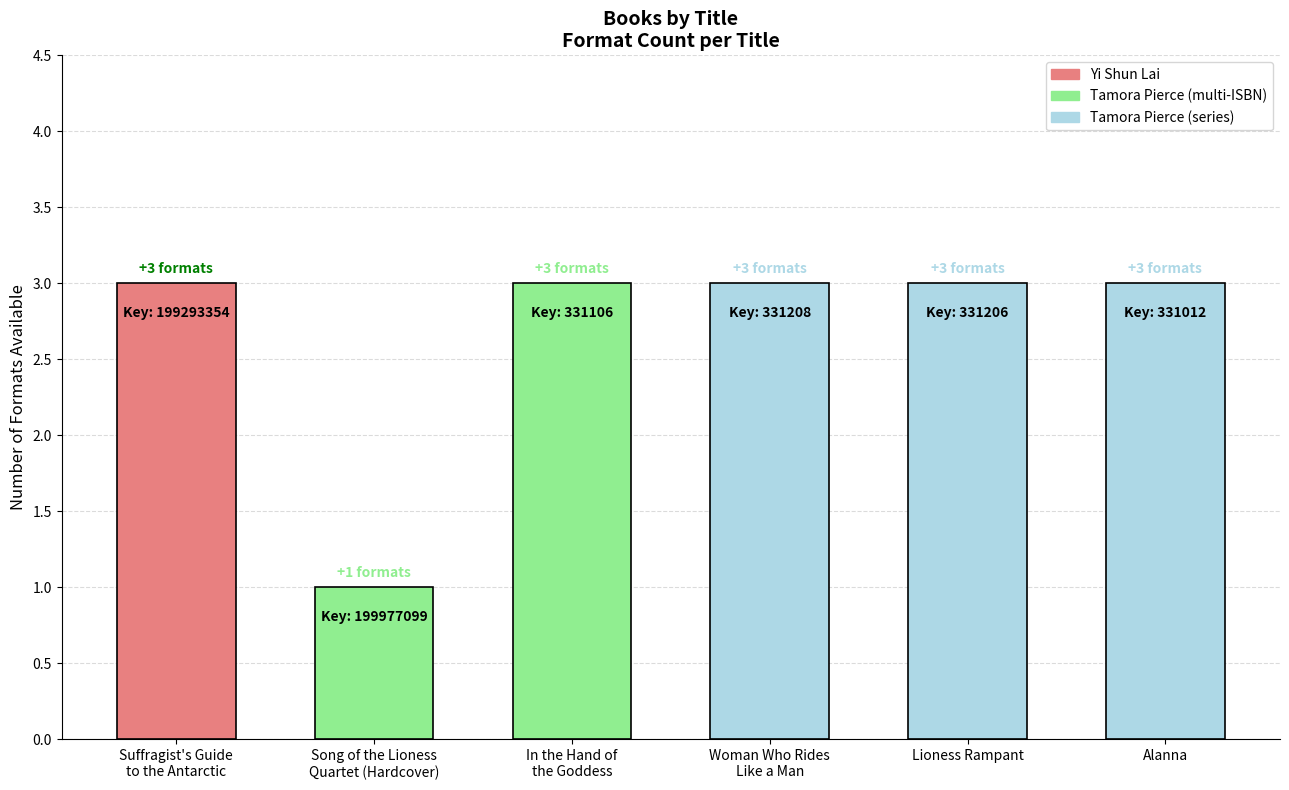

What is the maximum value shown in the chart?

3